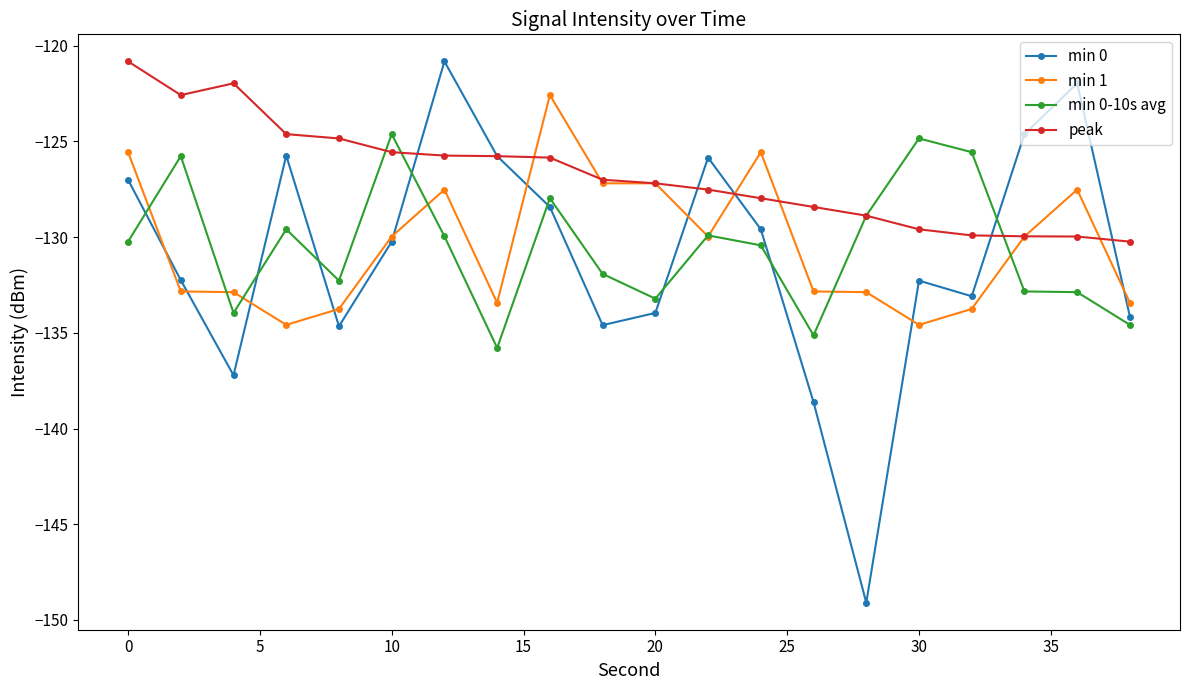

Which series has the widest spread of values?

min 0